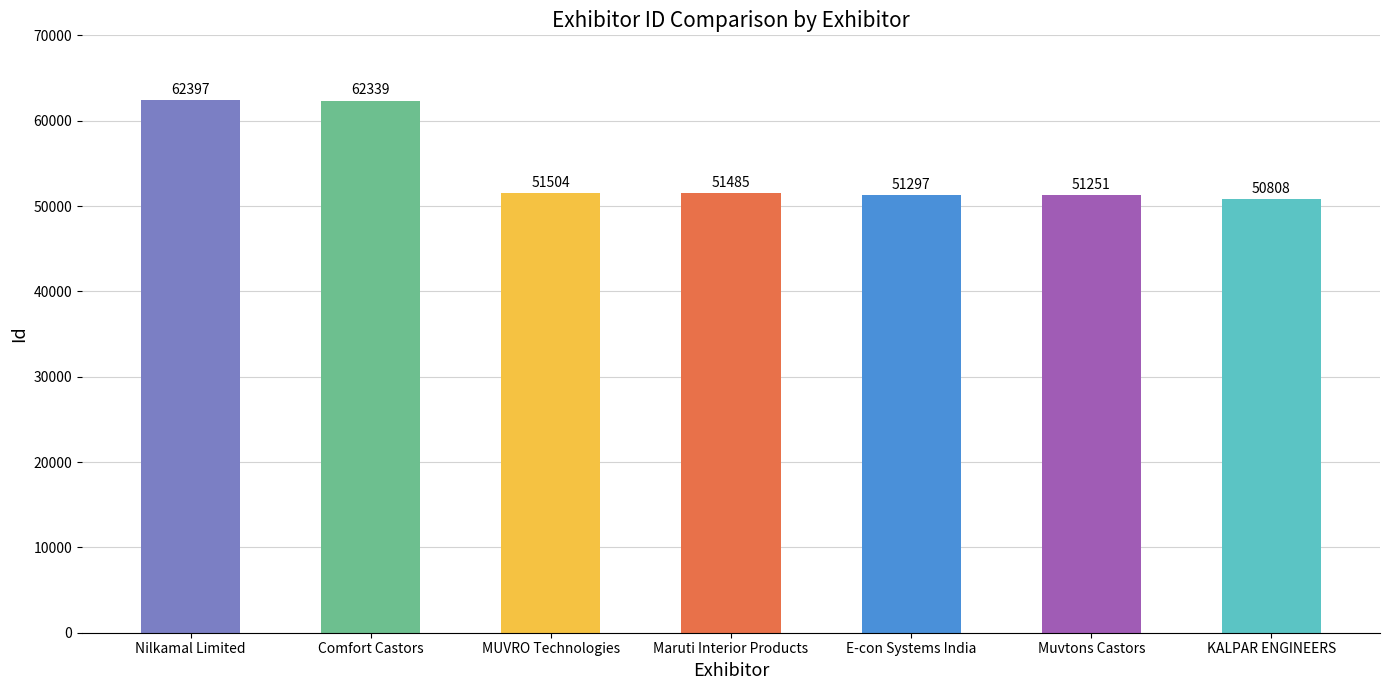

What is the change in value from Muvtons Castors to KALPAR ENGINEERS?

-443